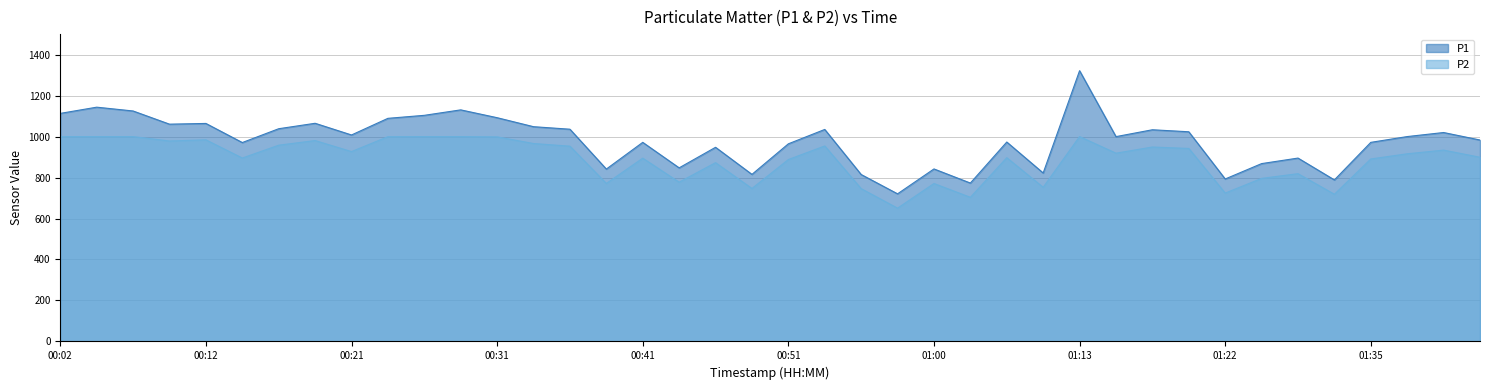

What are all the series names shown in the legend?

P1, P2